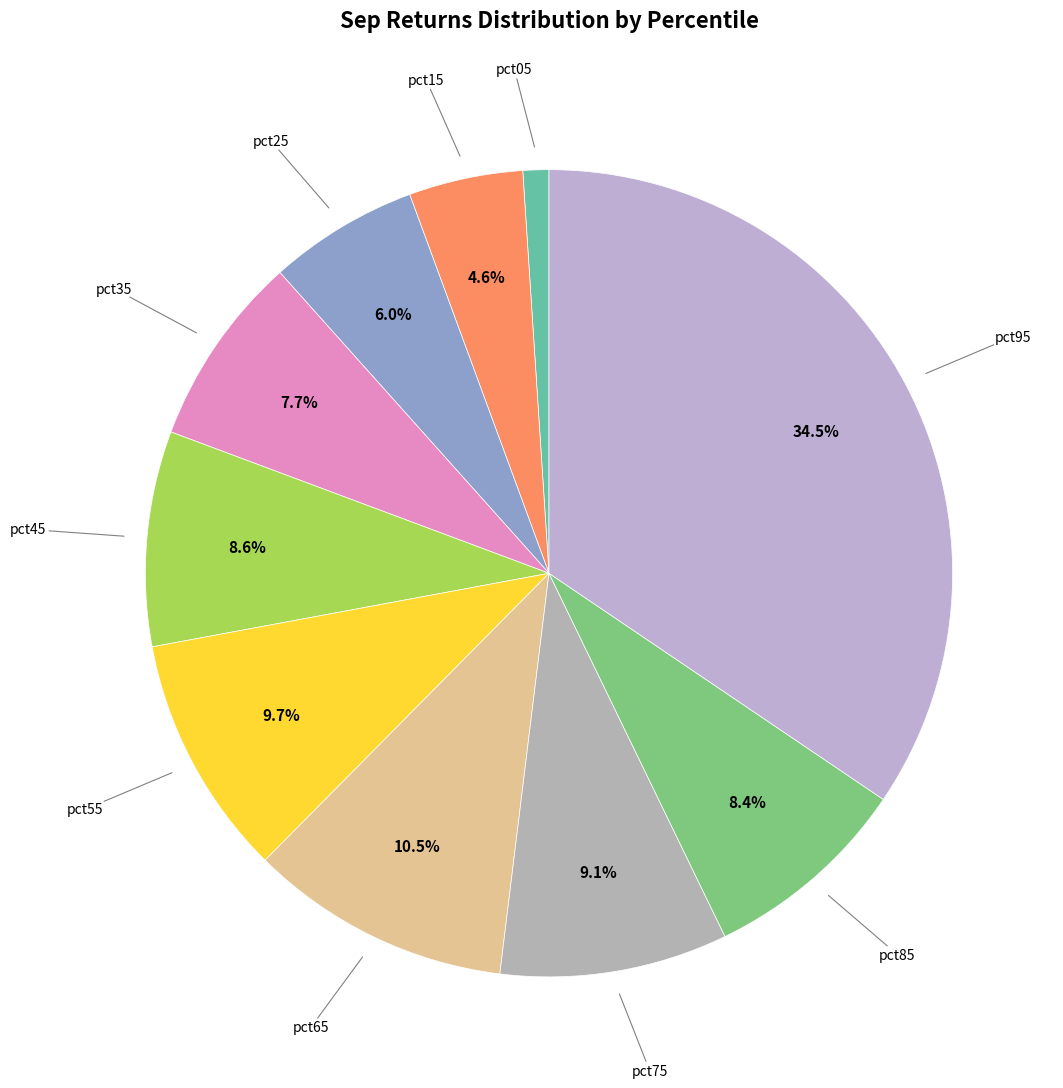

How many slices are in this pie chart?

10